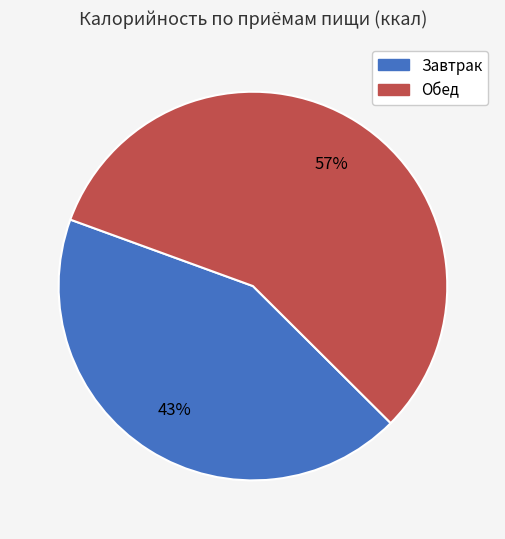

Is the sum of Обед and Завтрак greater than half?

Yes